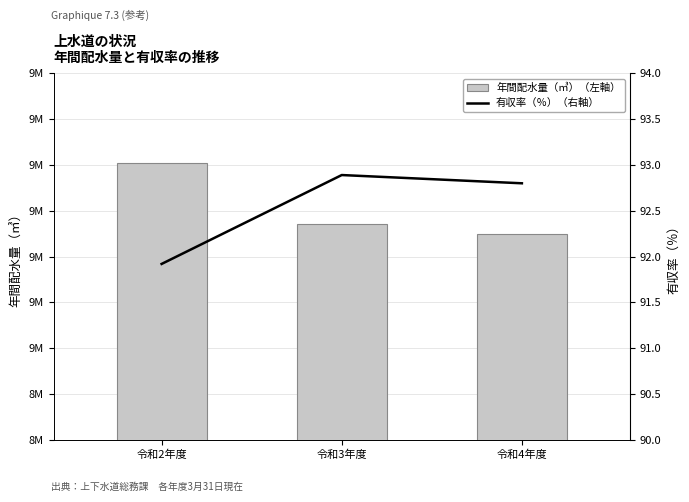

How many values in the 有収率（％）（右軸） series are below 92?

1